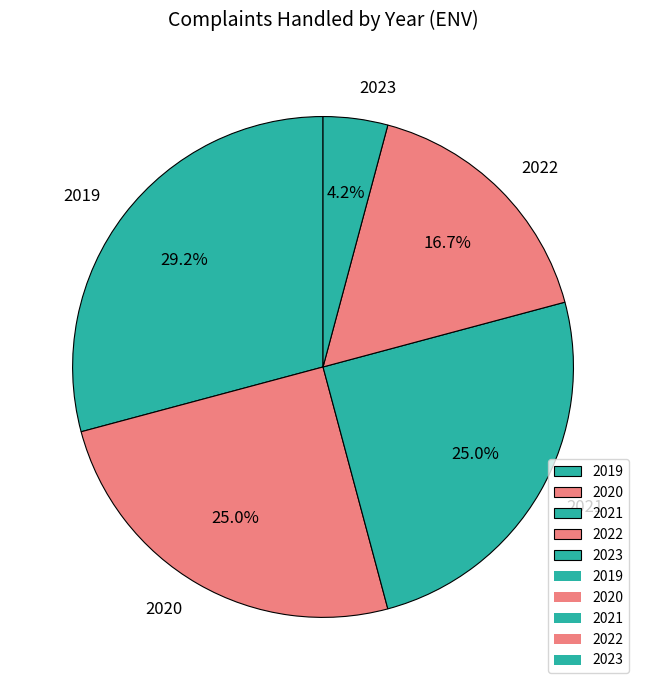

Approximately how many times larger is the value at 2019 compared to 2020?

1.2